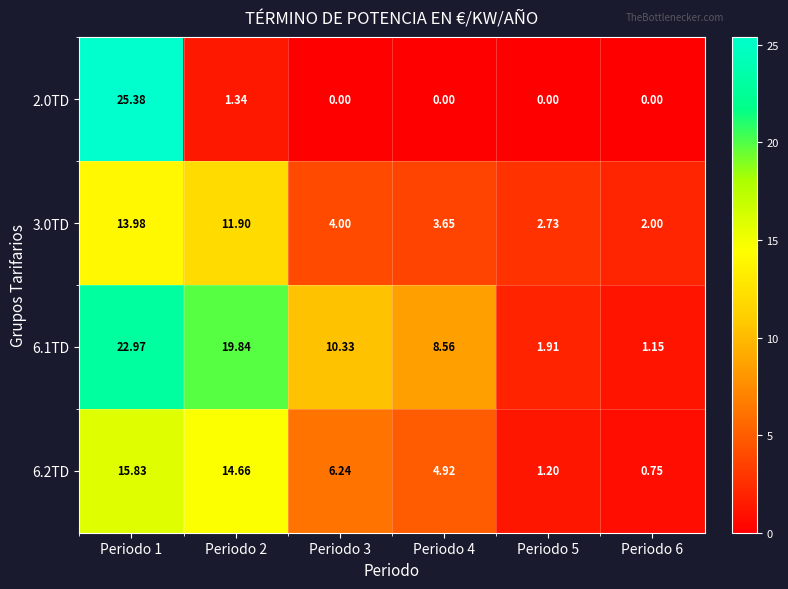

Which series has the widest spread of values?

2.0TD